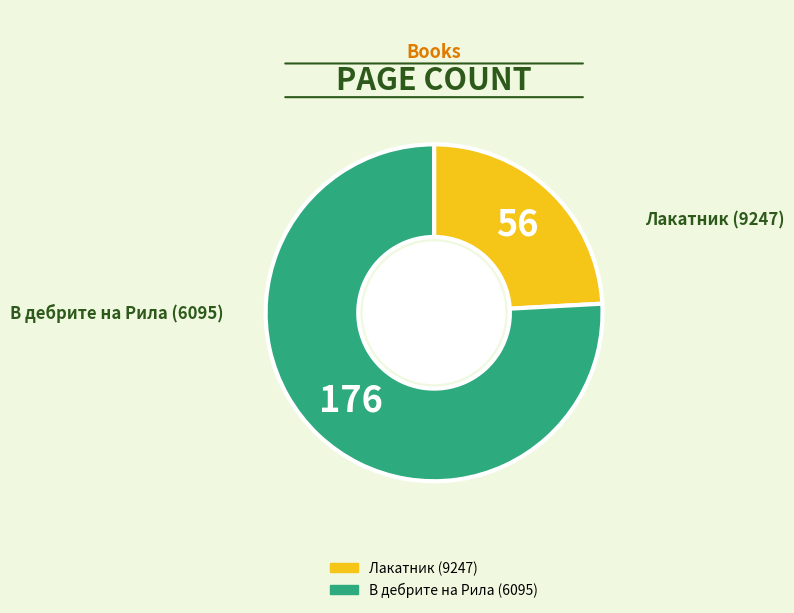

What is the largest slice in the pie chart?

В дебрите на Рила (6095)